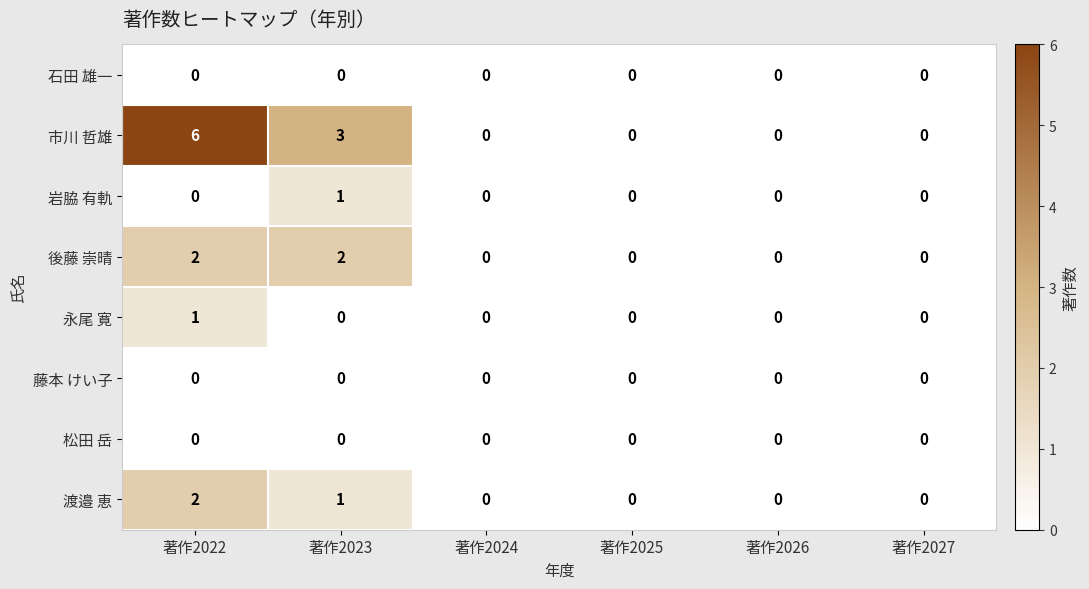

What is the greatest value displayed?

6